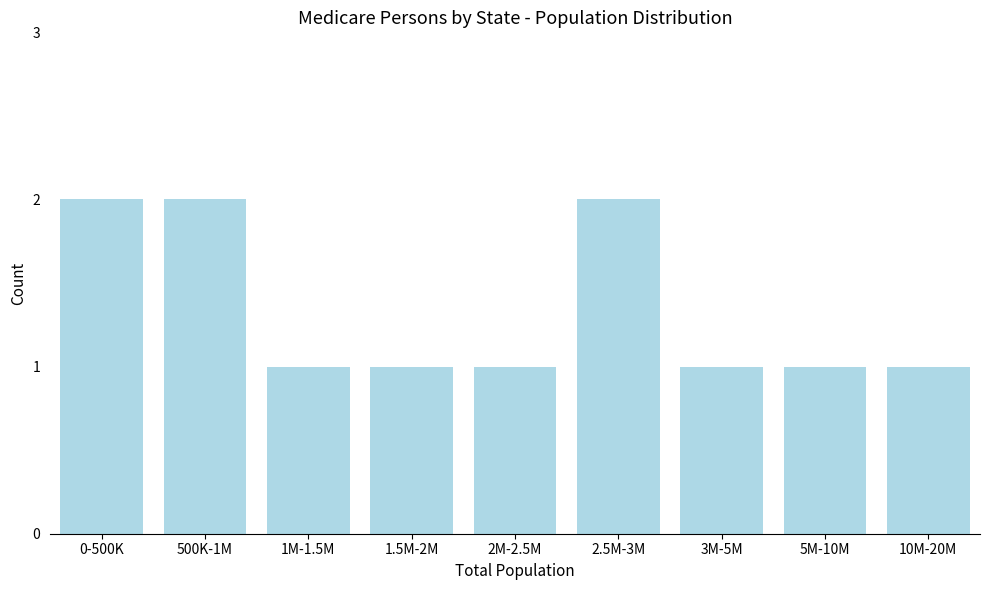

Reading left to right, list all the values displayed in this chart.

2	2	1	1	1	2	1	1	1